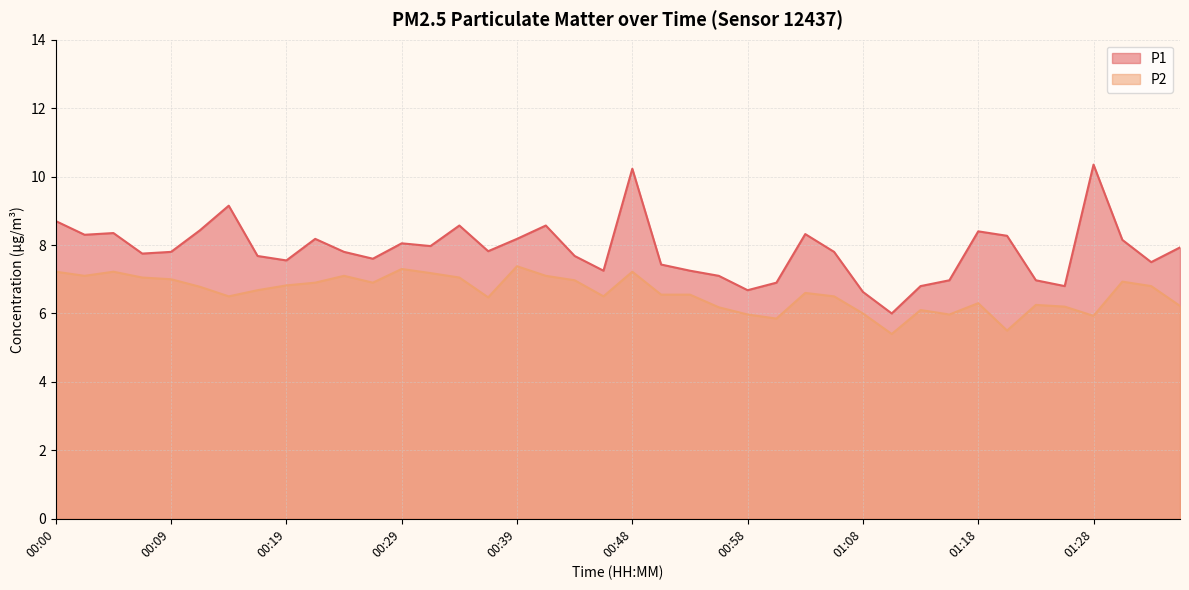

How many lines are shown in the chart?

2